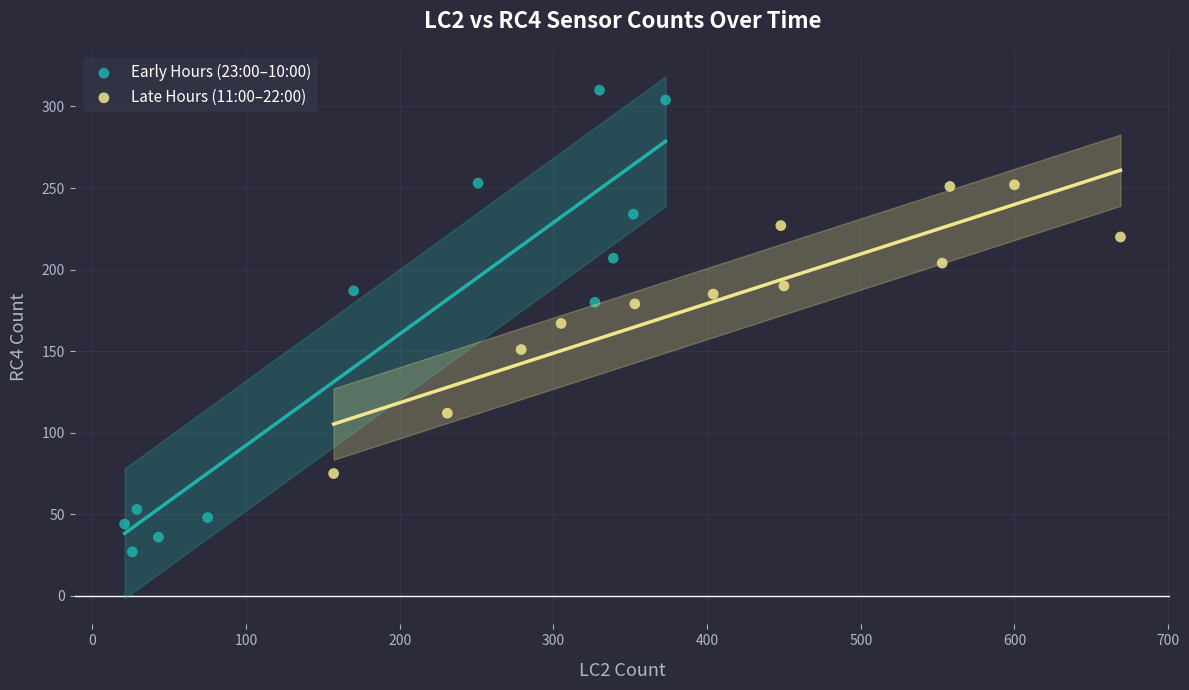

Which series contains the lowest Y value?

Early Hours (23:00–10:00)